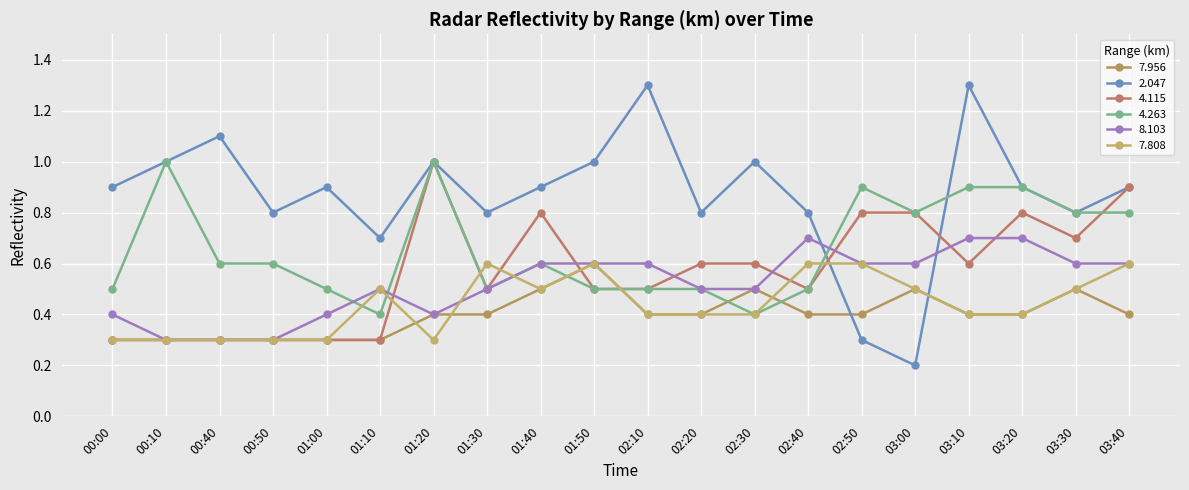

Reading right to left, what are all the values shown in this chart?

7.956: 0.4	0.5	0.4	0.4	0.5	0.4	0.4	0.5	0.4	0.4	0.6	0.5	0.4	0.4	0.3	0.3	0.3	0.3	0.3	0.3
2.047: 0.9	0.8	0.9	1.3	0.2	0.3	0.8	1.0	0.8	1.3	1.0	0.9	0.8	1.0	0.7	0.9	0.8	1.1	1.0	0.9
4.115: 0.9	0.7	0.8	0.6	0.8	0.8	0.5	0.6	0.6	0.5	0.5	0.8	0.5	1.0	0.3	0.3	0.3	0.3	0.3	0.3
4.263: 0.8	0.8	0.9	0.9	0.8	0.9	0.5	0.4	0.5	0.5	0.5	0.6	0.5	1.0	0.4	0.5	0.6	0.6	1.0	0.5
8.103: 0.6	0.6	0.7	0.7	0.6	0.6	0.7	0.5	0.5	0.6	0.6	0.6	0.5	0.4	0.5	0.4	0.3	0.3	0.3	0.4
7.808: 0.6	0.5	0.4	0.4	0.5	0.6	0.6	0.4	0.4	0.4	0.6	0.5	0.6	0.3	0.5	0.3	0.3	0.3	0.3	0.3